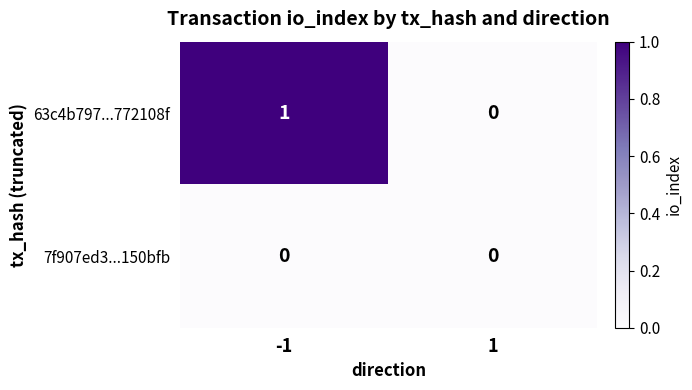

What is the greatest value displayed?

1